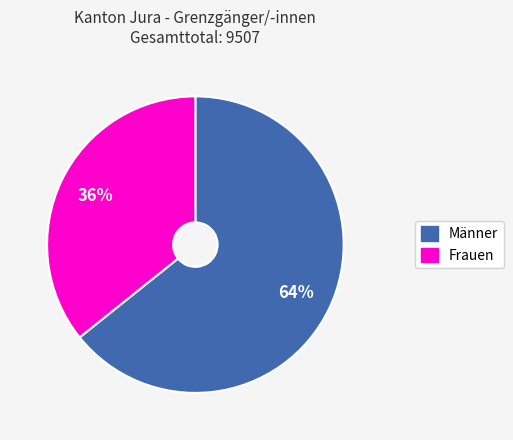

Is the sum of Männer and Frauen greater than half?

Yes